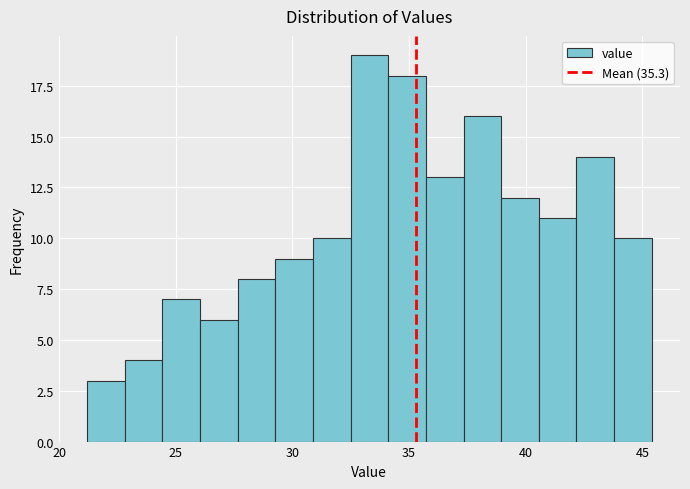

Around what value on the x-axis is the tallest bar? Give the approximate position of its centre, as read against the axis.

33.5